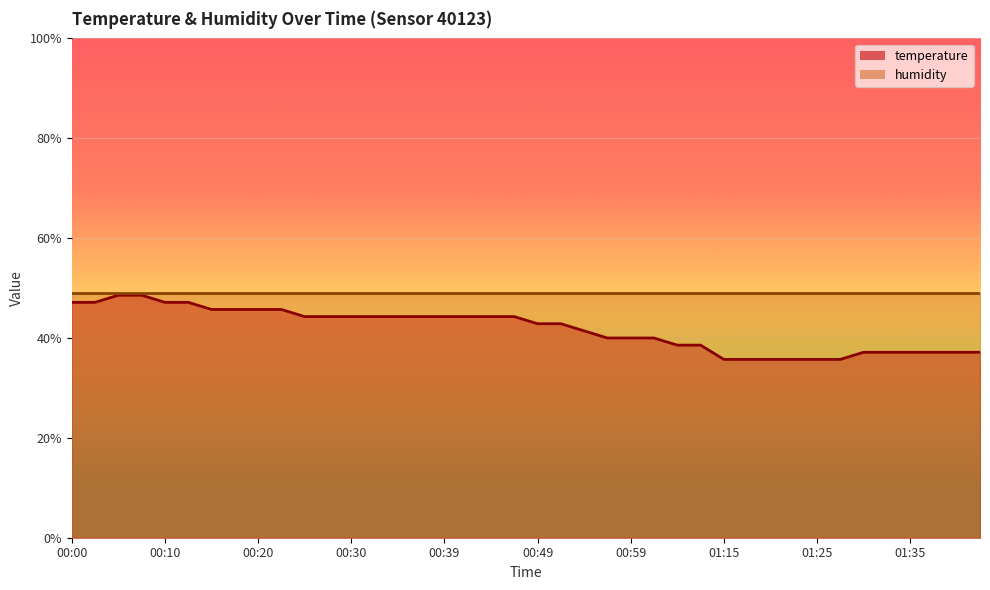

True or false: the data shows 42.9 at 00:49.

True